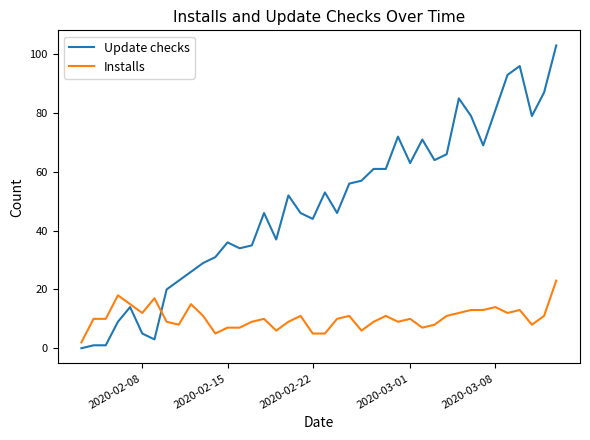

Rank the series by their average value, from lowest to highest.

Installs, Update checks